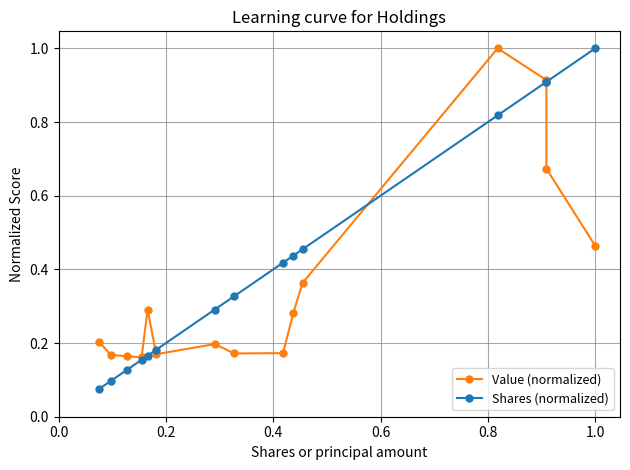

What is the spread (max minus min) of values at 0.0?

0.1